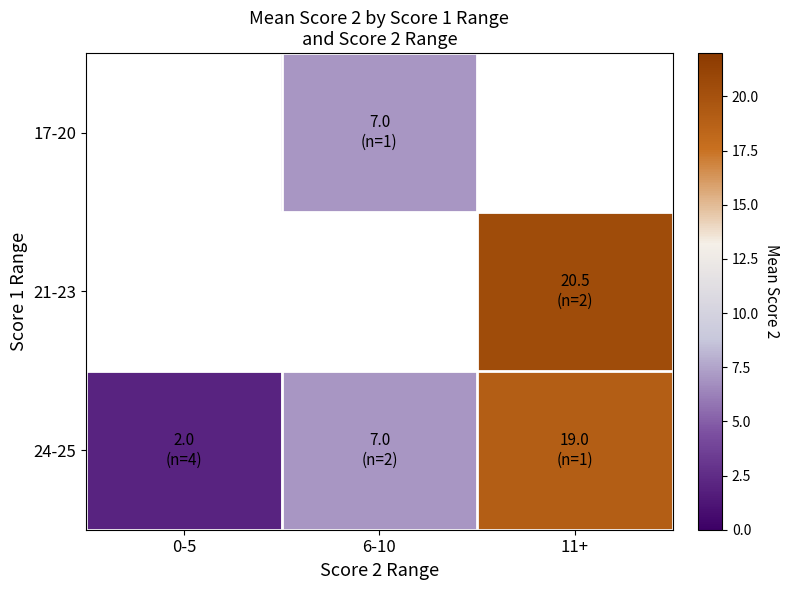

How many positive values does the 21-23 series have?

1